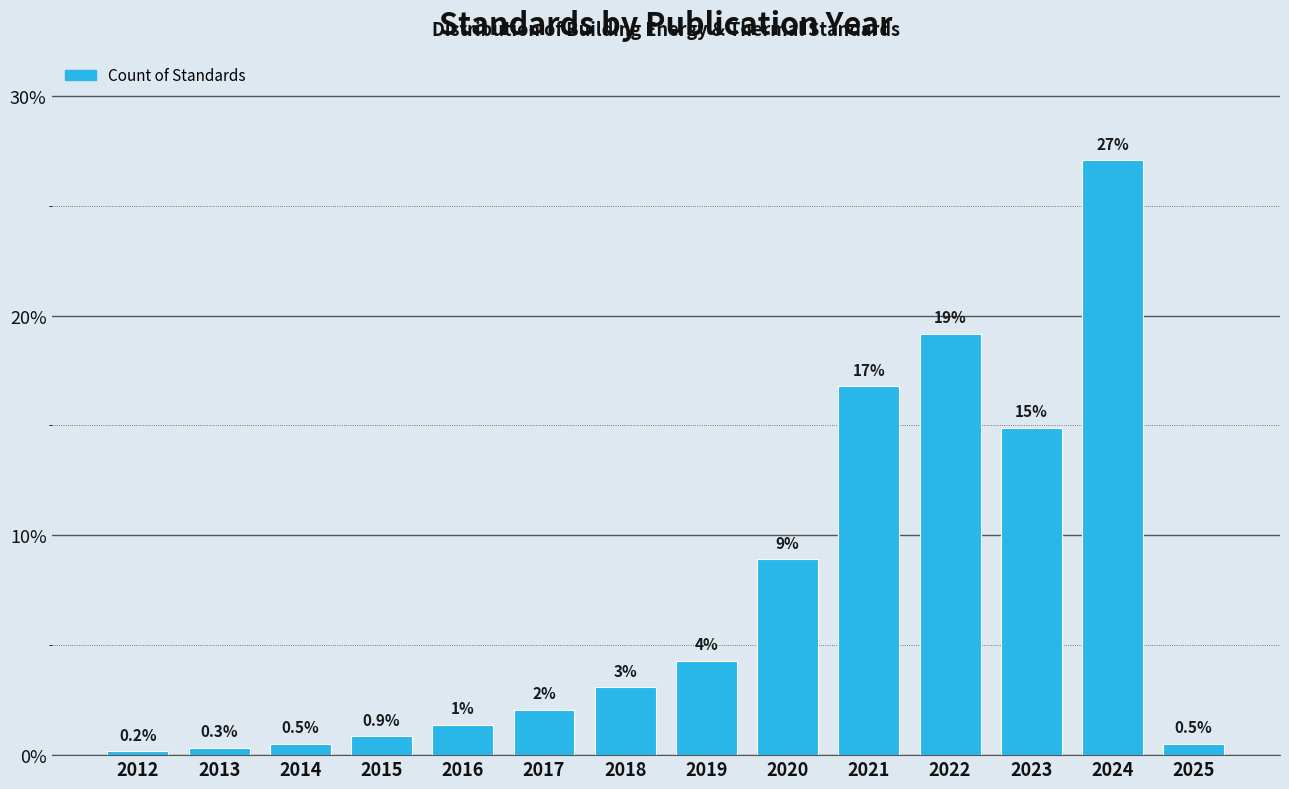

How many bars are there in total?

14